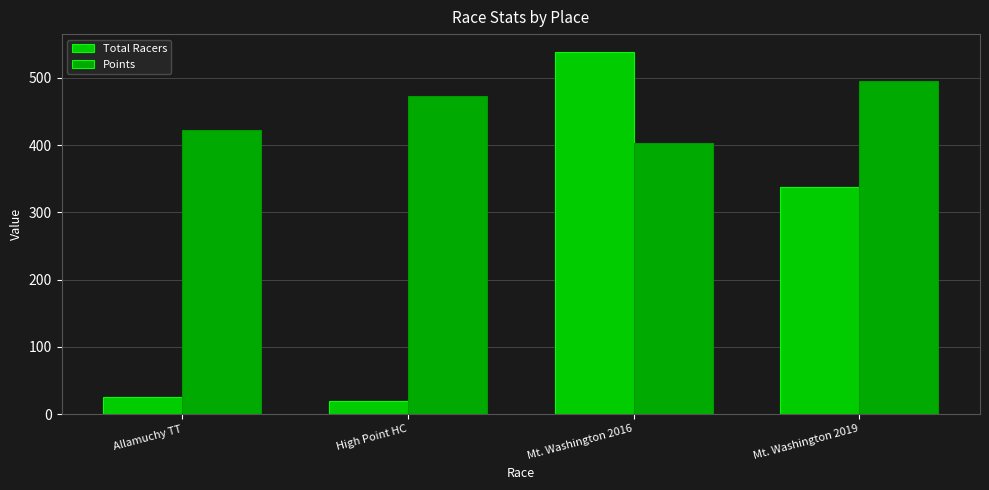

How many categories are shown in the chart?

4